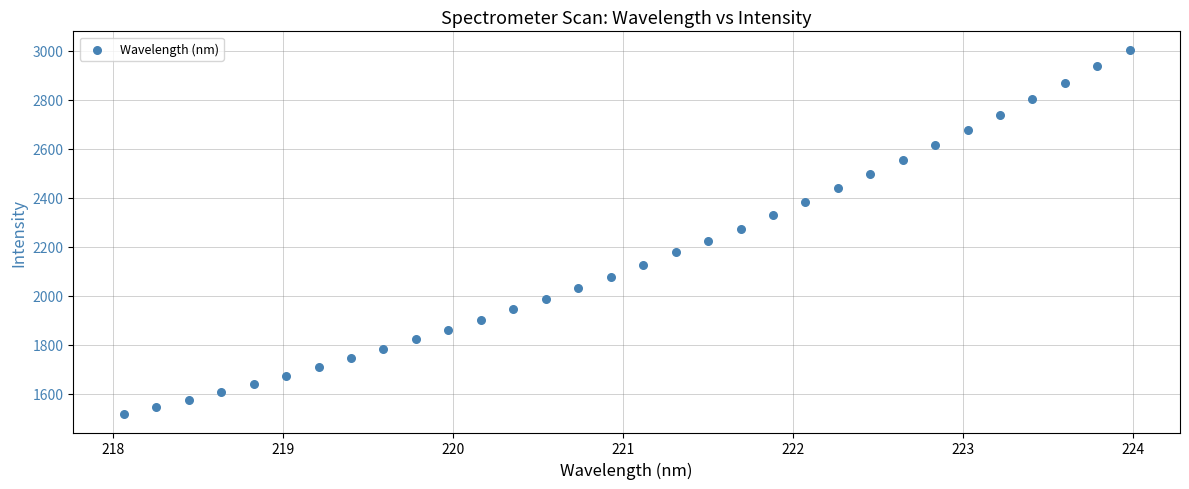

What is the range of Y values (max minus min)?

1488.4